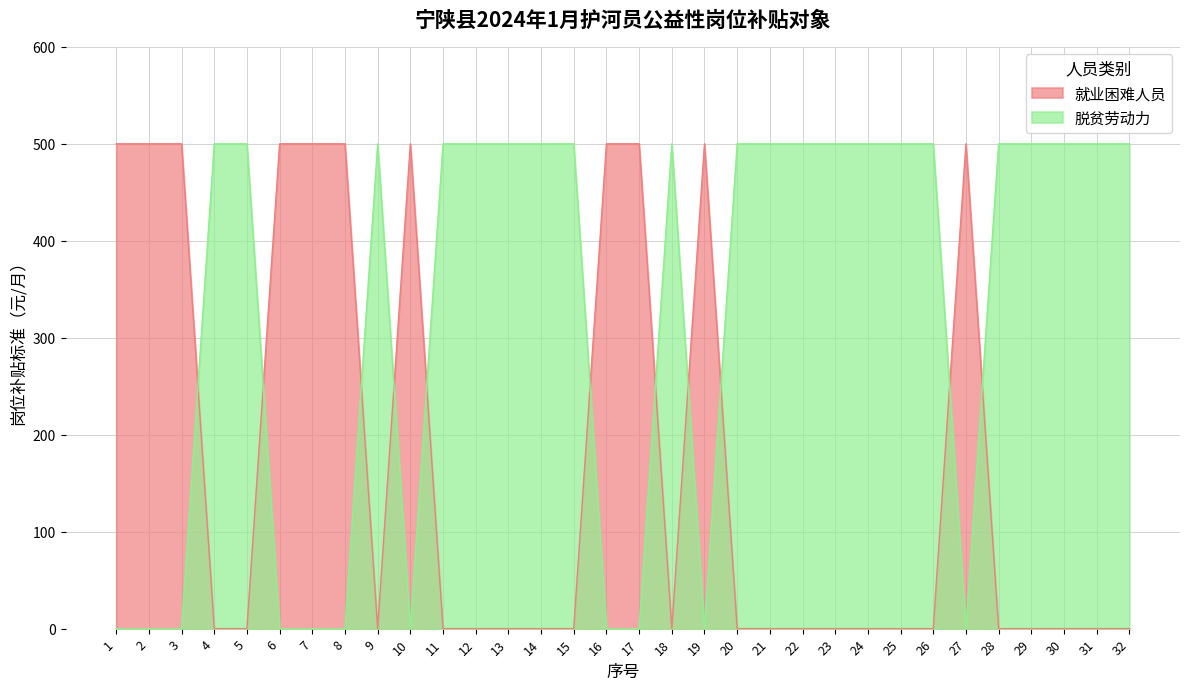

Which series ends up on top after the final intersection of 就业困难人员 and 脱贫劳动力?

脱贫劳动力